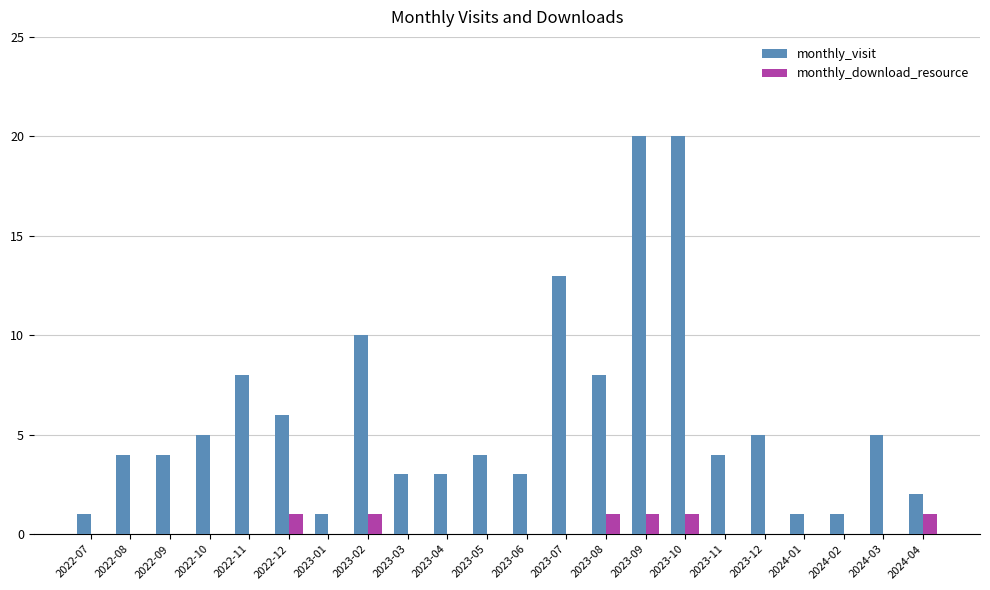

Reading left to right, list all the values displayed in this chart.

monthly_visit: 2022-07=1	2022-08=4	2022-09=4	2022-10=5	2022-11=8	2022-12=6	2023-01=1	2023-02=10	2023-03=3	2023-04=3	2023-05=4	2023-06=3	2023-07=13	2023-08=8	2023-09=20	2023-10=20	2023-11=4	2023-12=5	2024-01=1	2024-02=1	2024-03=5	2024-04=2
monthly_download_resource: 2022-07=0	2022-08=0	2022-09=0	2022-10=0	2022-11=0	2022-12=1	2023-01=0	2023-02=1	2023-03=0	2023-04=0	2023-05=0	2023-06=0	2023-07=0	2023-08=1	2023-09=1	2023-10=1	2023-11=0	2023-12=0	2024-01=0	2024-02=0	2024-03=0	2024-04=1